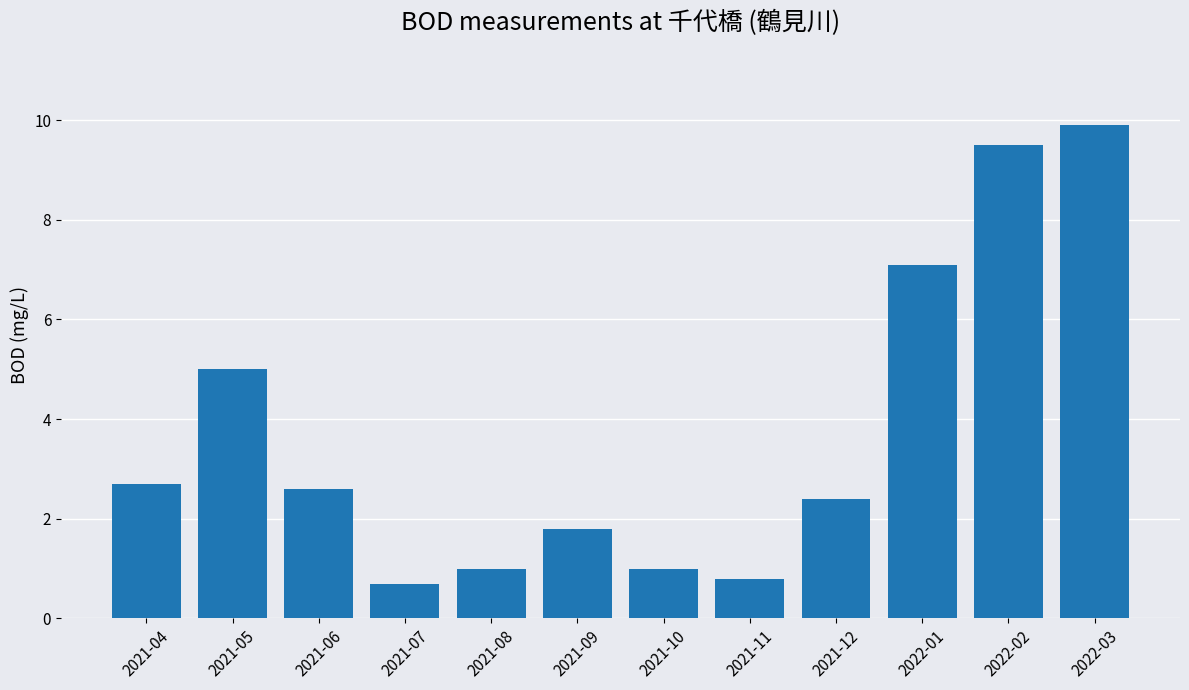

What is the value of the 7th bar from the left?

1.0